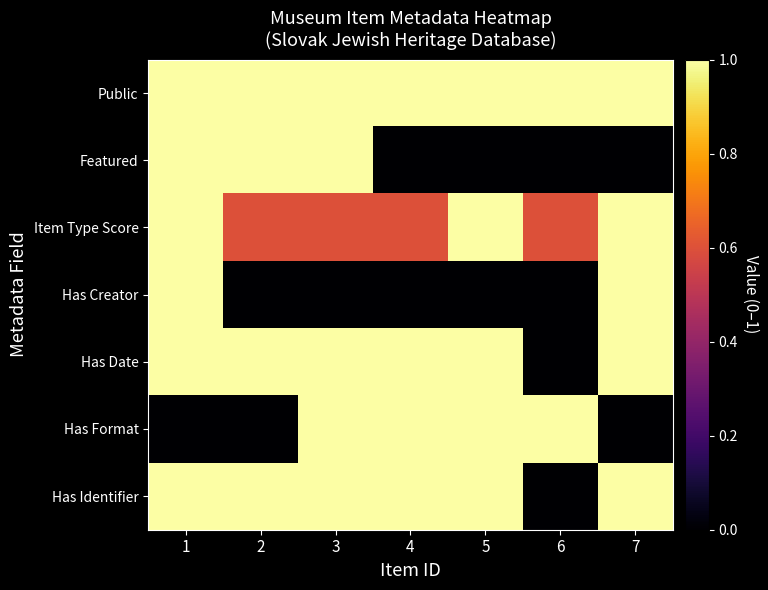

At 2, list the series in order from largest to smallest.

Public, Featured, Has Date, Has Identifier, Item Type Score, Has Creator, Has Format